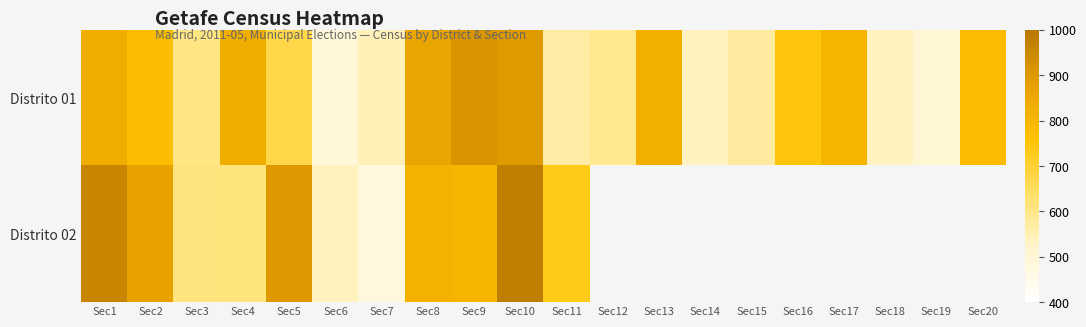

Count the number of categories in the chart.

20